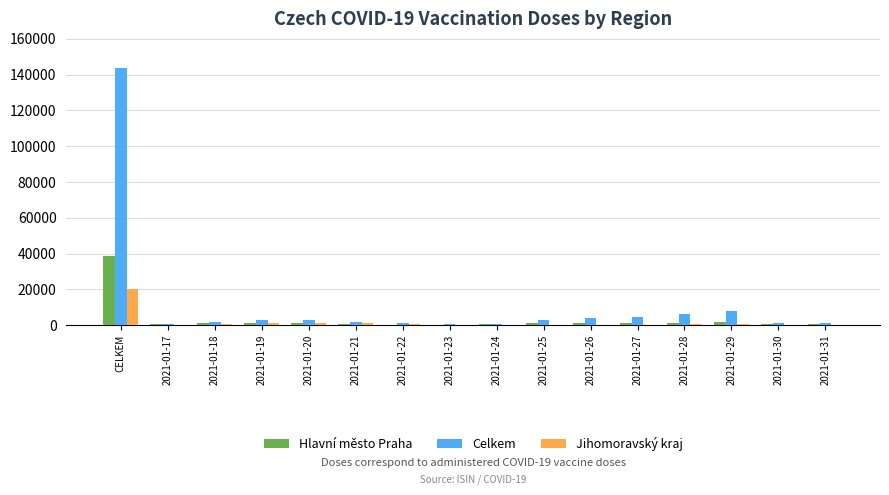

What value does the Jihomoravský kraj series have at 2021-01-28, to the nearest 10?

670